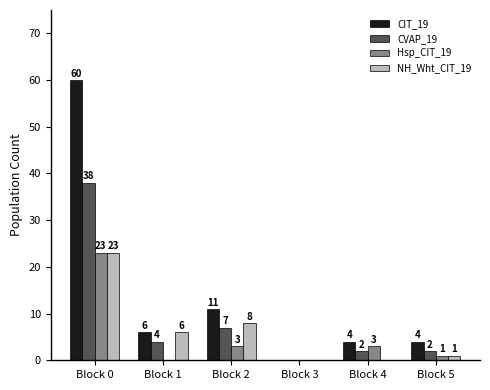

How many positive values does the CVAP_19 series have?

5